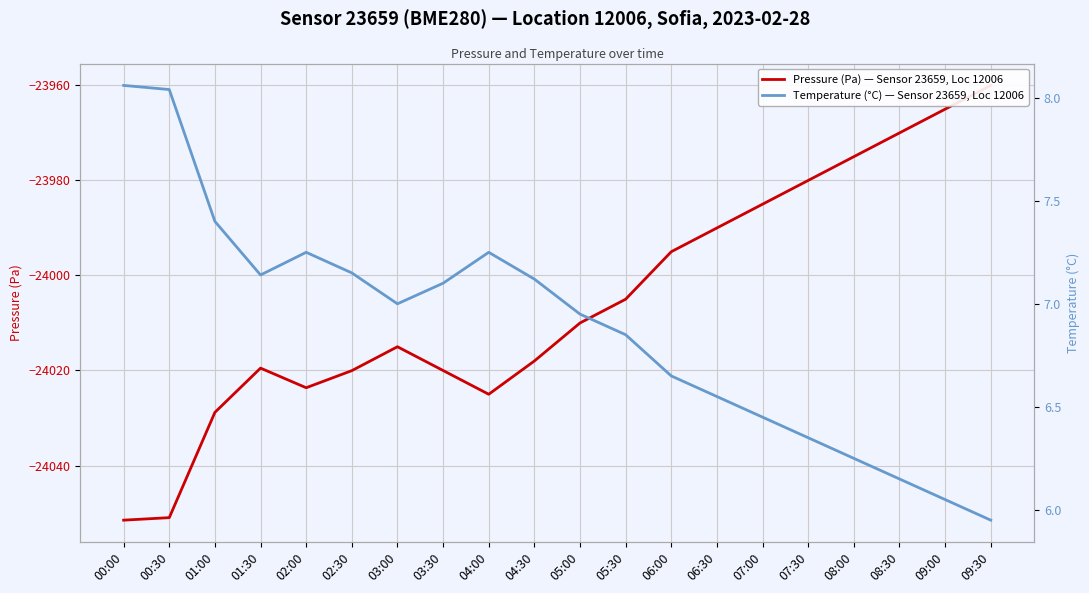

True or false: pressure and temperature intersect in this chart.

False